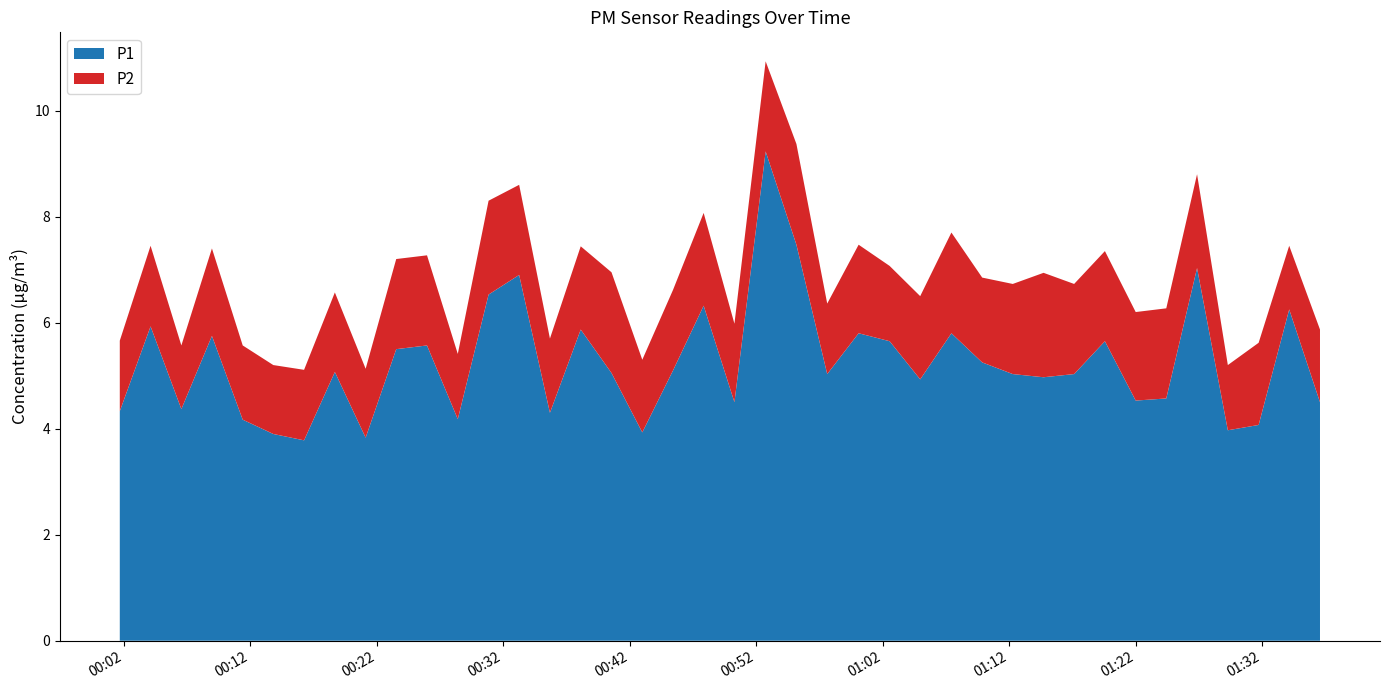

Reading right to left, transcribe all the data shown in this chart.

P1: 2024-01-10T01:36:34=4.5	2024-01-10T01:34:08=6.2	2024-01-10T01:31:43=4.1	2024-01-10T01:29:17=4.0	2024-01-10T01:26:51=7.0	2024-01-10T01:24:25=4.6	2024-01-10T01:22:00=4.5	2024-01-10T01:19:34=5.7	2024-01-10T01:17:08=5.0	2024-01-10T01:14:43=5.0	2024-01-10T01:12:17=5.0	2024-01-10T01:09:52=5.2	2024-01-10T01:07:26=5.8	2024-01-10T01:04:58=4.9	2024-01-10T01:02:33=5.7	2024-01-10T01:00:06=5.8	2024-01-10T00:57:37=5.0	2024-01-10T00:55:11=7.5	2024-01-10T00:52:45=9.2	2024-01-10T00:50:17=4.5	2024-01-10T00:47:51=6.3	2024-01-10T00:45:26=5.1	2024-01-10T00:43:00=3.9	2024-01-10T00:40:34=5.0	2024-01-10T00:38:08=5.9	2024-01-10T00:35:42=4.3	2024-01-10T00:33:16=6.9	2024-01-10T00:30:51=6.5	2024-01-10T00:28:25=4.2	2024-01-10T00:25:59=5.6	2024-01-10T00:23:33=5.5	2024-01-10T00:21:08=3.8	2024-01-10T00:18:42=5.1	2024-01-10T00:16:16=3.8	2024-01-10T00:13:50=3.9	2024-01-10T00:11:25=4.2	2024-01-10T00:08:59=5.8	2024-01-10T00:06:34=4.4	2024-01-10T00:04:08=5.9	2024-01-10T00:01:42=4.3
P2: 2024-01-10T01:36:34=1.4	2024-01-10T01:34:08=1.2	2024-01-10T01:31:43=1.6	2024-01-10T01:29:17=1.2	2024-01-10T01:26:51=1.8	2024-01-10T01:24:25=1.7	2024-01-10T01:22:00=1.7	2024-01-10T01:19:34=1.7	2024-01-10T01:17:08=1.7	2024-01-10T01:14:43=2.0	2024-01-10T01:12:17=1.7	2024-01-10T01:09:52=1.6	2024-01-10T01:07:26=1.9	2024-01-10T01:04:58=1.6	2024-01-10T01:02:33=1.4	2024-01-10T01:00:06=1.7	2024-01-10T00:57:37=1.3	2024-01-10T00:55:11=1.9	2024-01-10T00:52:45=1.7	2024-01-10T00:50:17=1.5	2024-01-10T00:47:51=1.8	2024-01-10T00:45:26=1.5	2024-01-10T00:43:00=1.4	2024-01-10T00:40:34=1.9	2024-01-10T00:38:08=1.6	2024-01-10T00:35:42=1.4	2024-01-10T00:33:16=1.7	2024-01-10T00:30:51=1.8	2024-01-10T00:28:25=1.2	2024-01-10T00:25:59=1.7	2024-01-10T00:23:33=1.7	2024-01-10T00:21:08=1.3	2024-01-10T00:18:42=1.5	2024-01-10T00:16:16=1.3	2024-01-10T00:13:50=1.3	2024-01-10T00:11:25=1.4	2024-01-10T00:08:59=1.6	2024-01-10T00:06:34=1.2	2024-01-10T00:04:08=1.5	2024-01-10T00:01:42=1.3